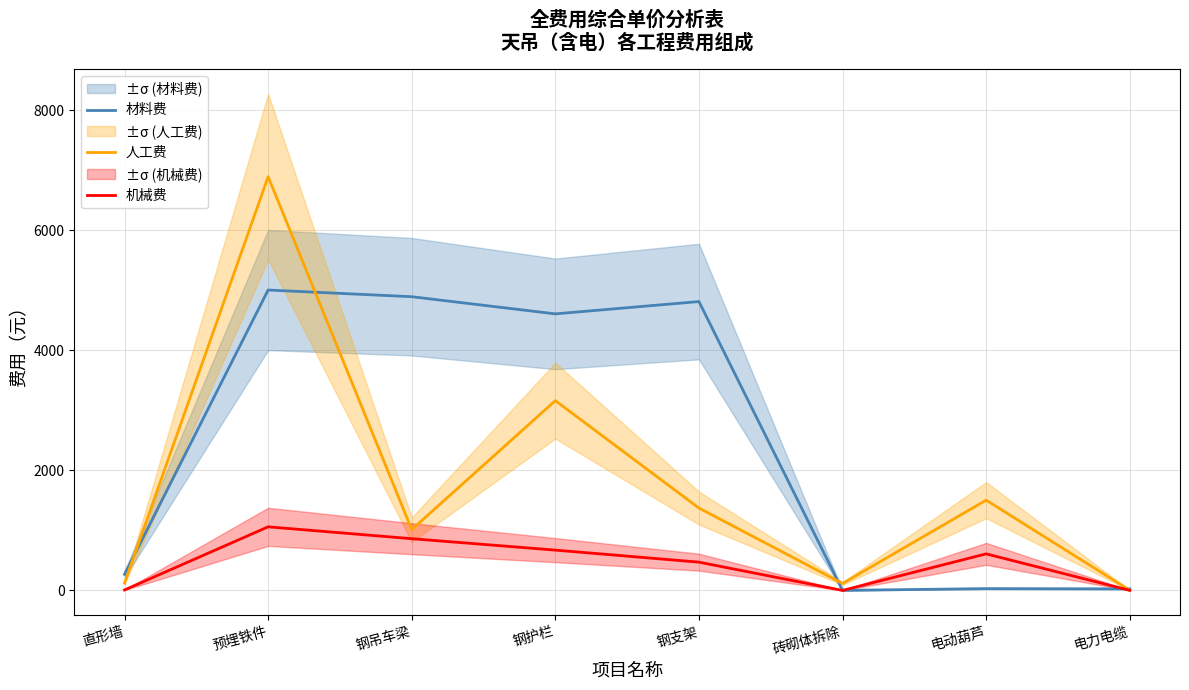

At which category does the chart reach its minimum across all series?

砖砌体拆除